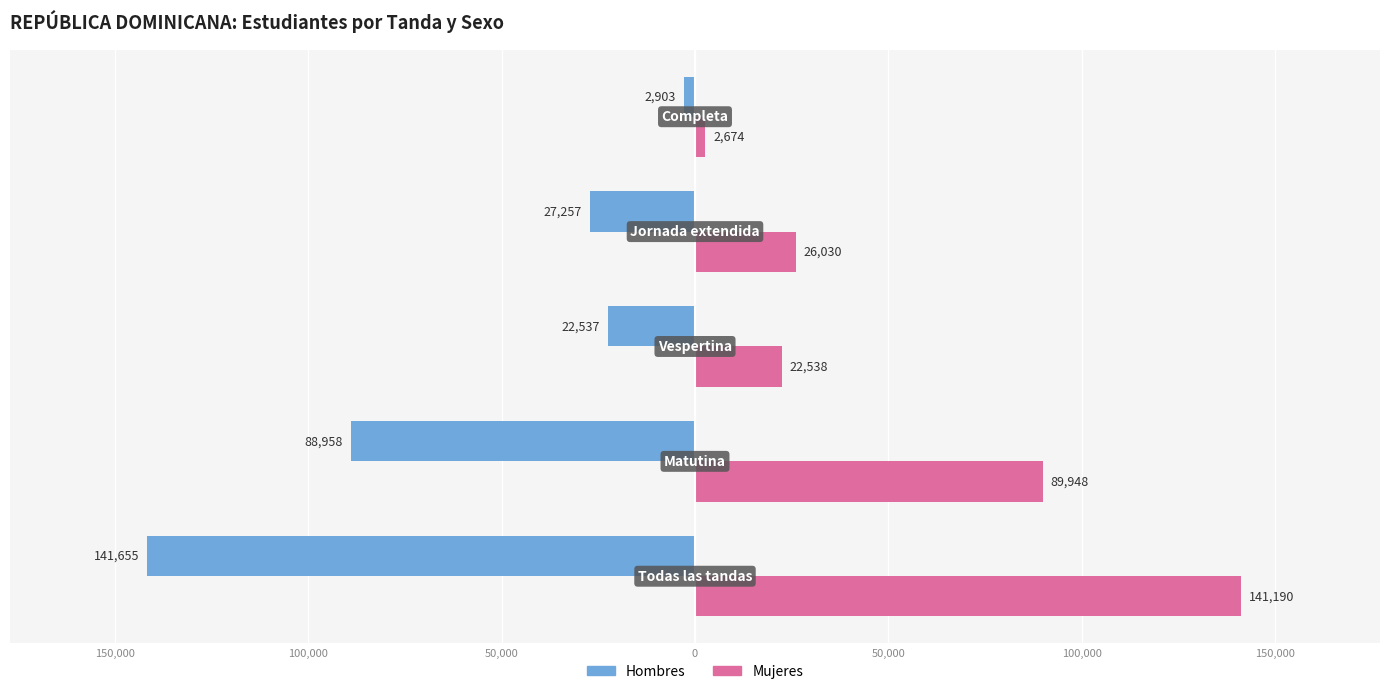

What are all the series names shown in the legend?

Hombres, Mujeres